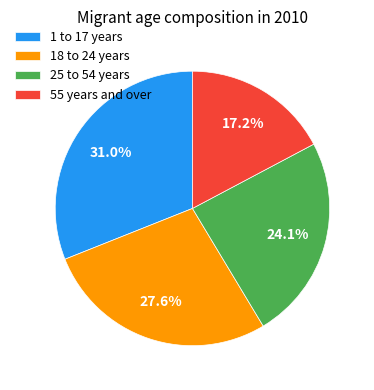

How many slices are in this pie chart?

4